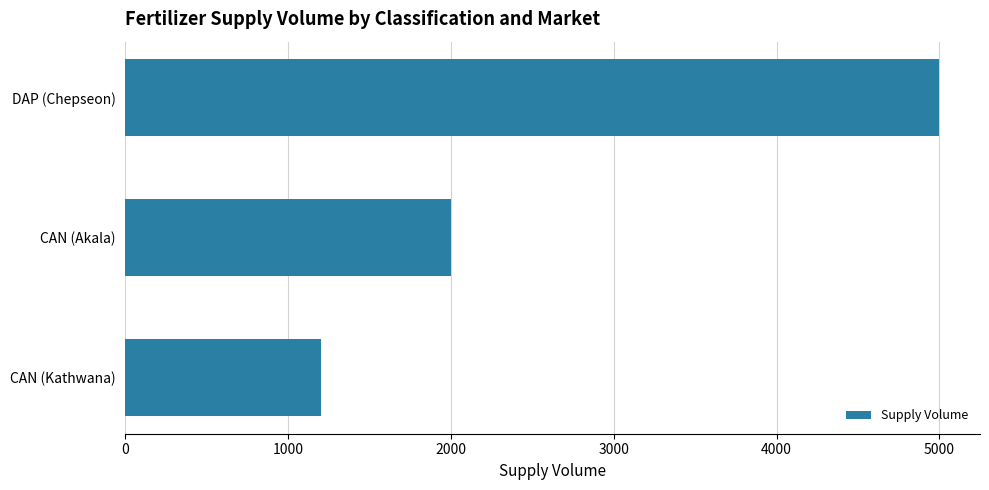

Approximately how many times larger is the value at CAN (Akala) compared to DAP (Chepseon)?

0.4